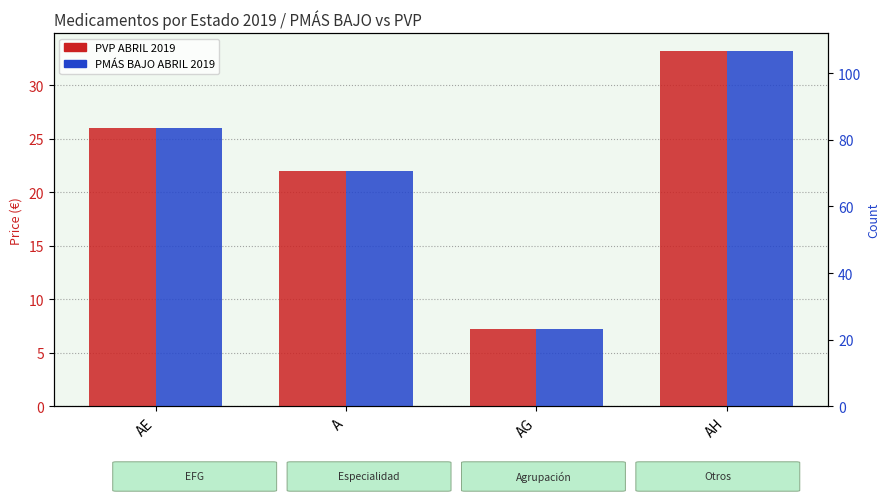

What is the sum of all PVP ABRIL 2019 values?

88.4